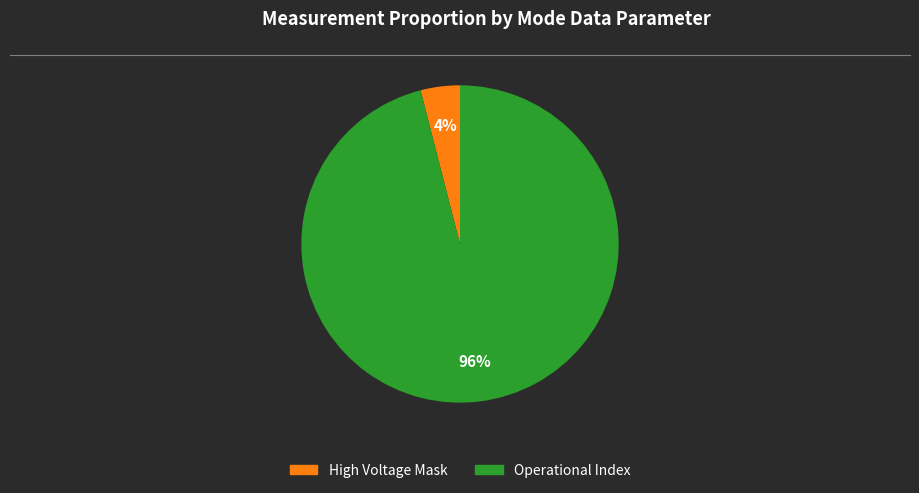

How many slices are in this pie chart?

2